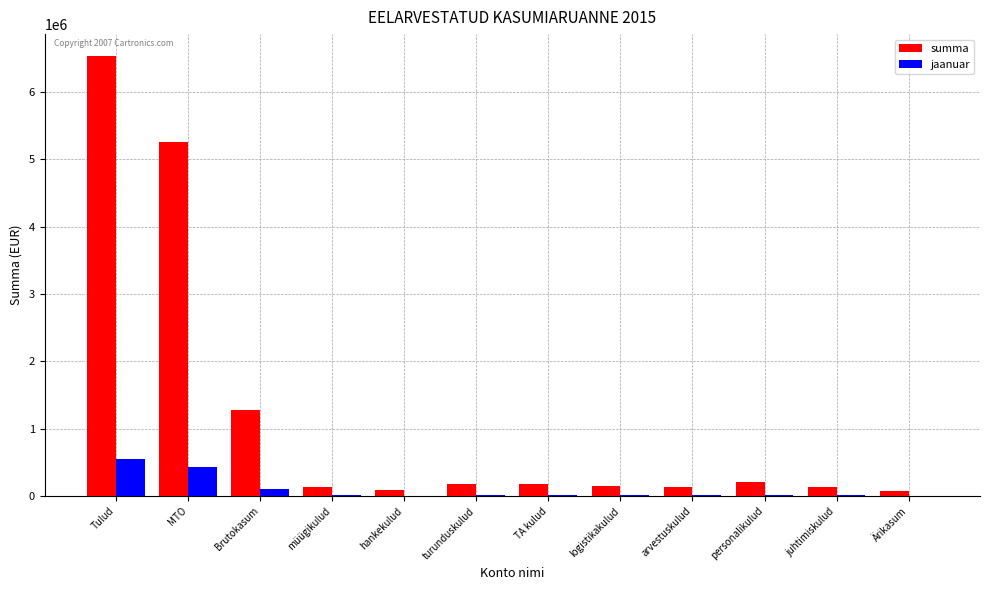

Is it true that jaanuar equals 14550.0 at turunduskulud?

True